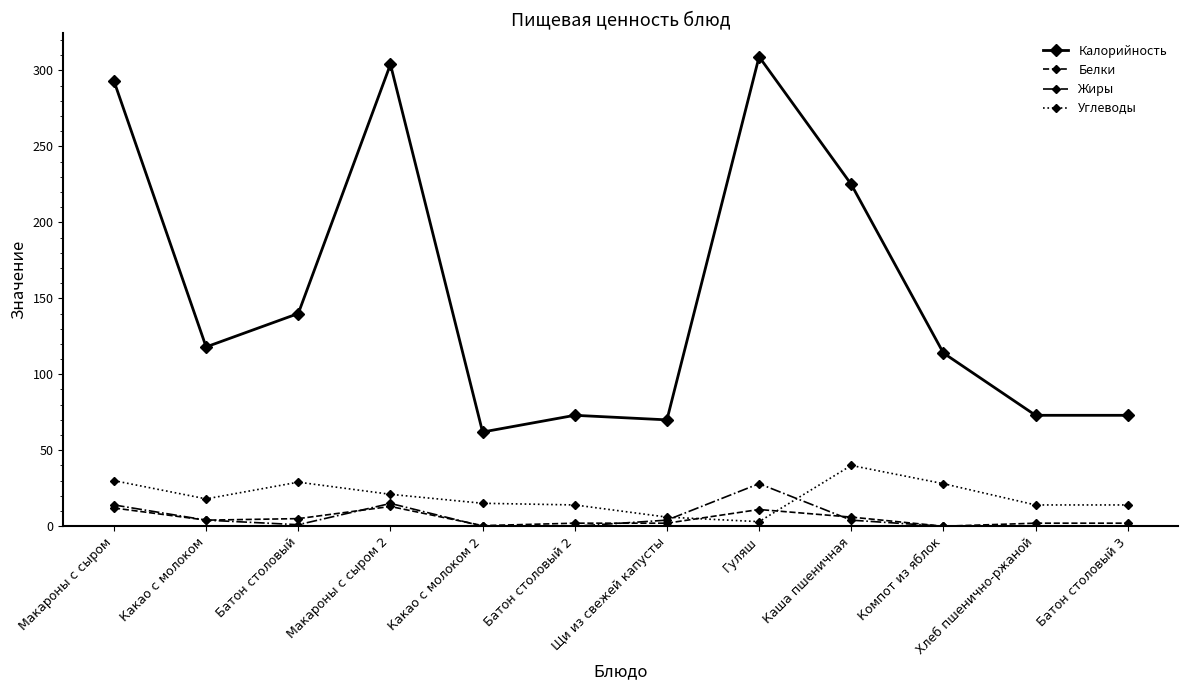

Which series has the largest total across all categories?

Калорийность